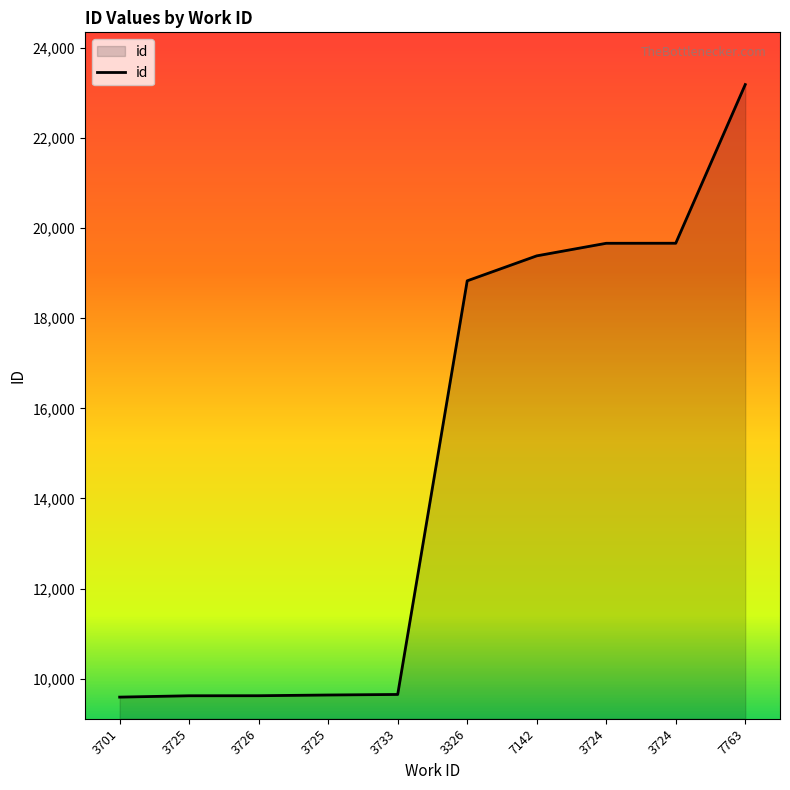

Which label corresponds to the smallest value in the chart?

3701